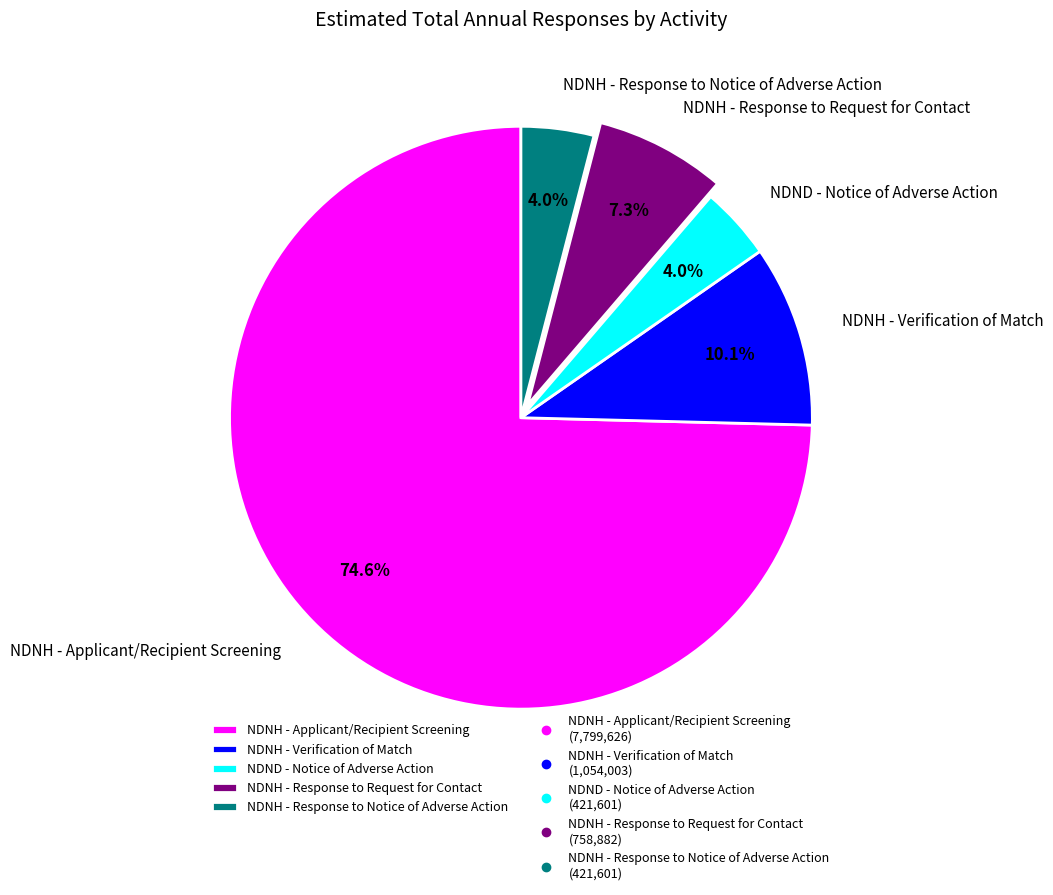

Between NDNH - Response to Request for Contact and NDND - Notice of Adverse Action, which is larger?

NDNH - Response to Request for Contact